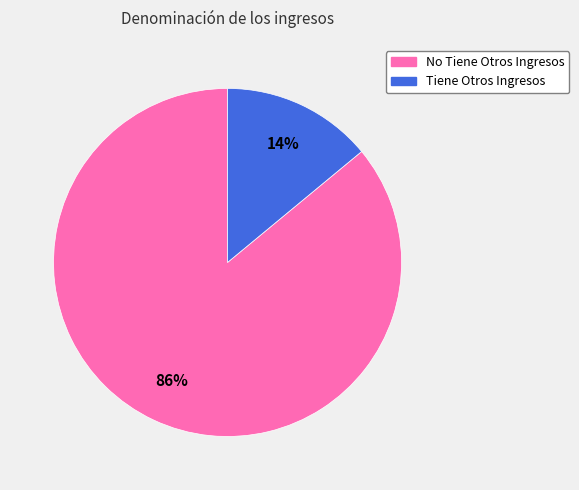

What percentage is the No Tiene Otros Ingresos slice, to the nearest percent?

86%